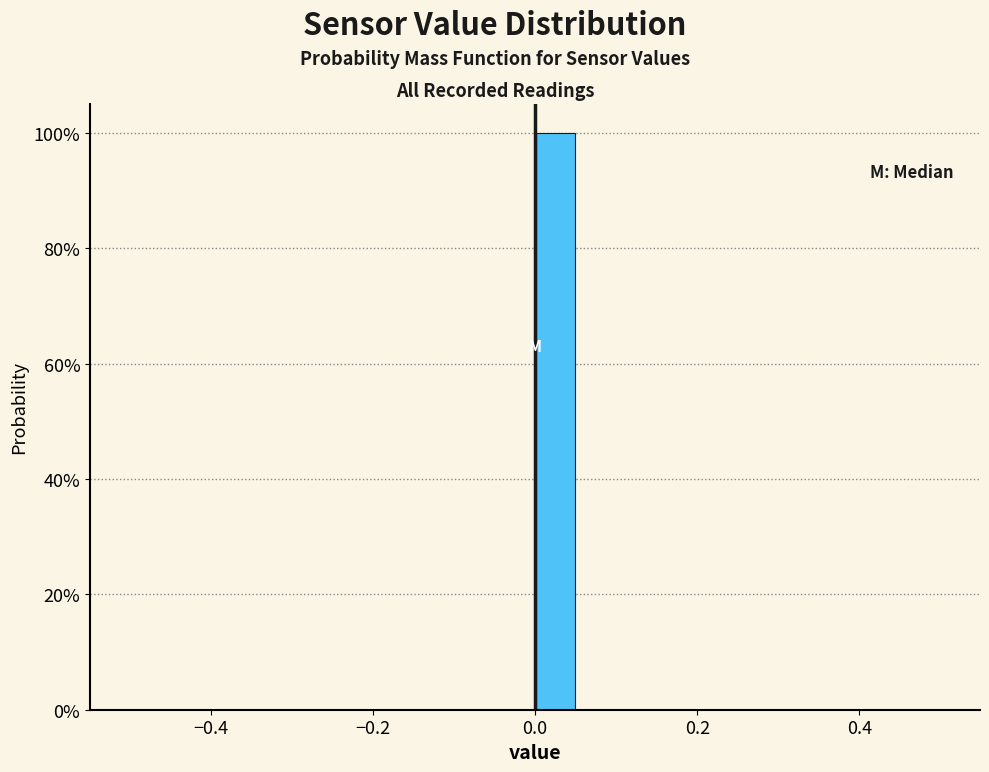

Read against the x-axis, roughly where is the centre of the tallest bar?

0.02